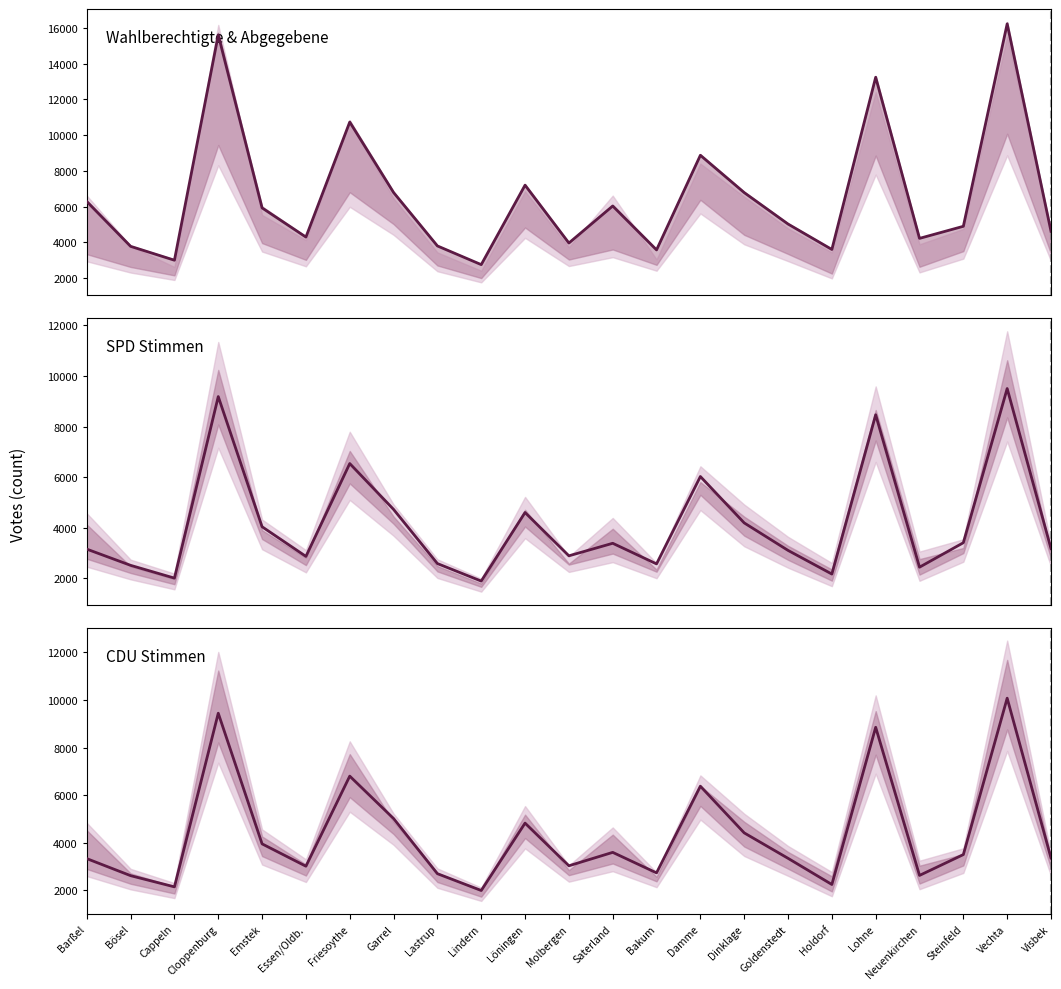

What is the maximum value shown in the chart?

16232